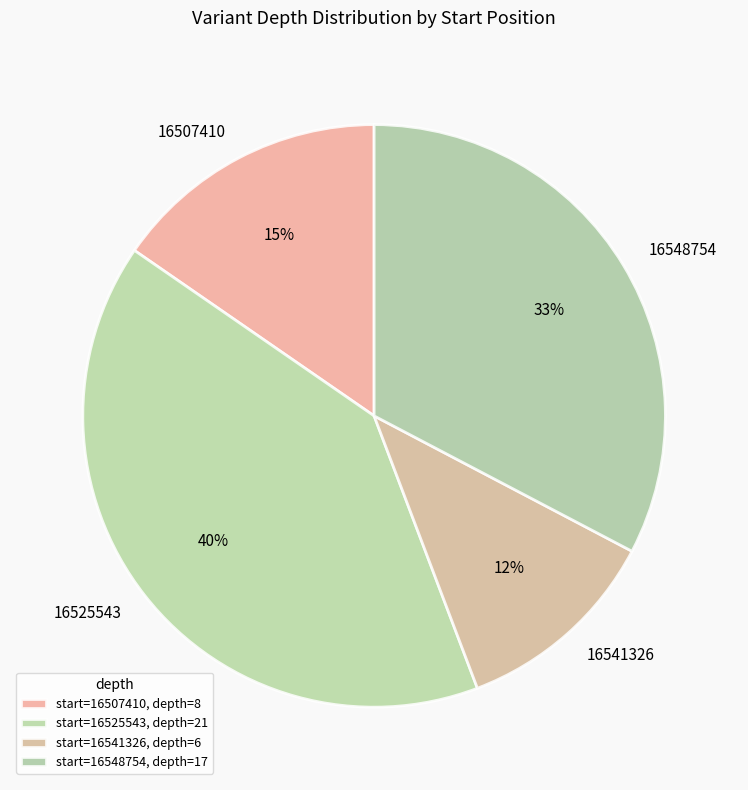

Is there any slice that represents more than half of the pie?

No